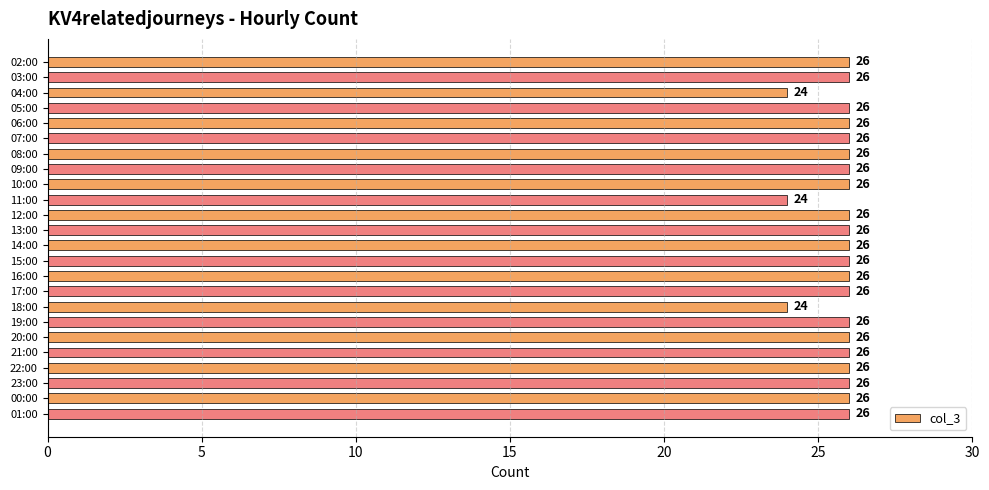

The chart shows a value of 26 at 12:00. True or false?

True